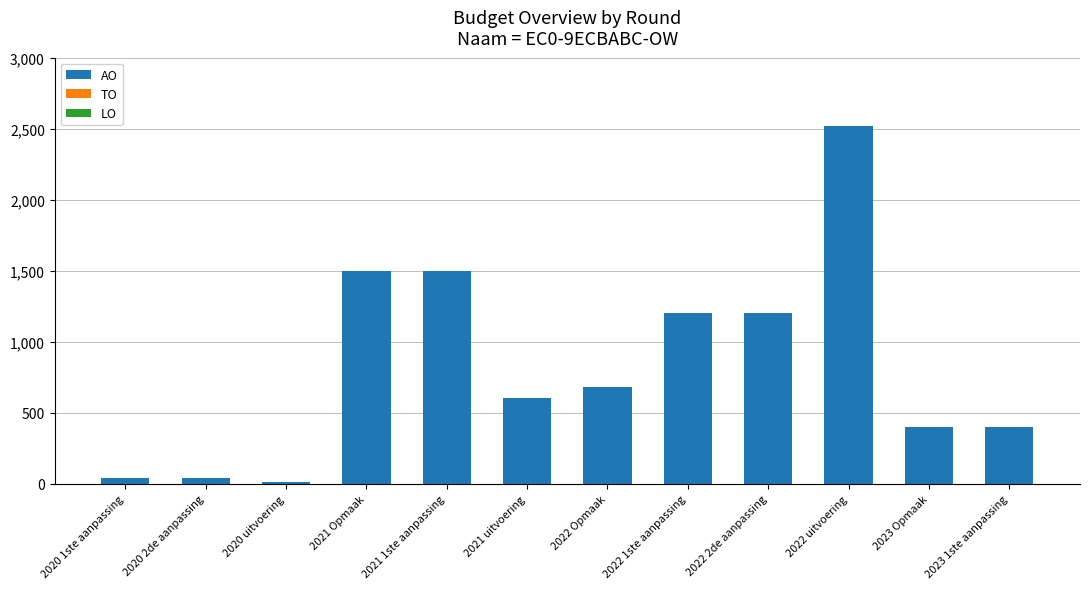

Reading left to right, list all the values displayed in this chart.

2020 1ste aanpassing=40	2020 2de aanpassing=40	2020 uitvoering=13	2021 Opmaak=1500	2021 1ste aanpassing=1500	2021 uitvoering=604	2022 Opmaak=685	2022 1ste aanpassing=1203	2022 2de aanpassing=1203	2022 uitvoering=2520	2023 Opmaak=401	2023 1ste aanpassing=401